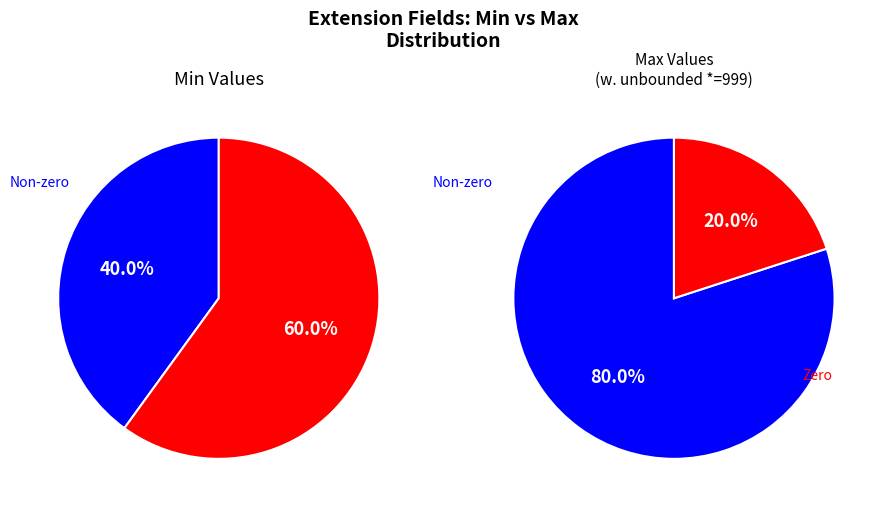

True or false: Extension accounts for 100% of the total.

True